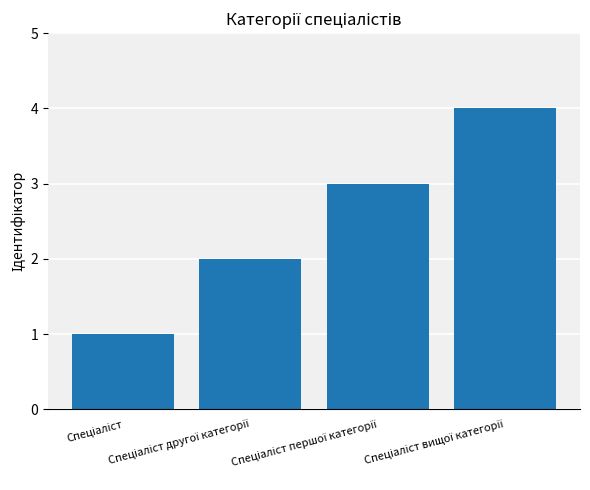

How many bars are there in total?

4